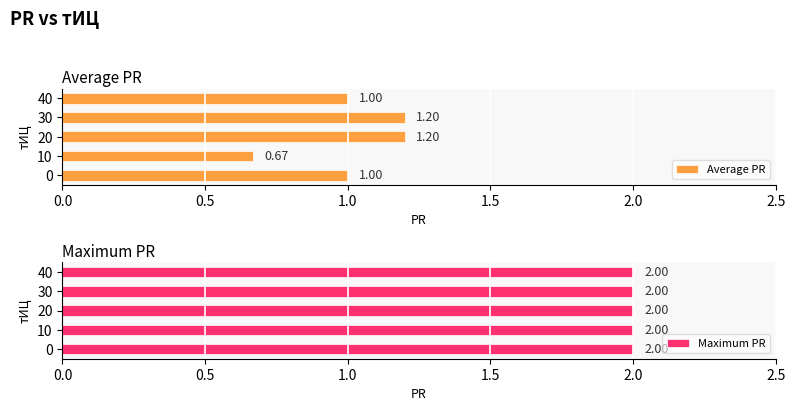

What is the difference between the maximum and minimum values in the Average PR series?

0.5